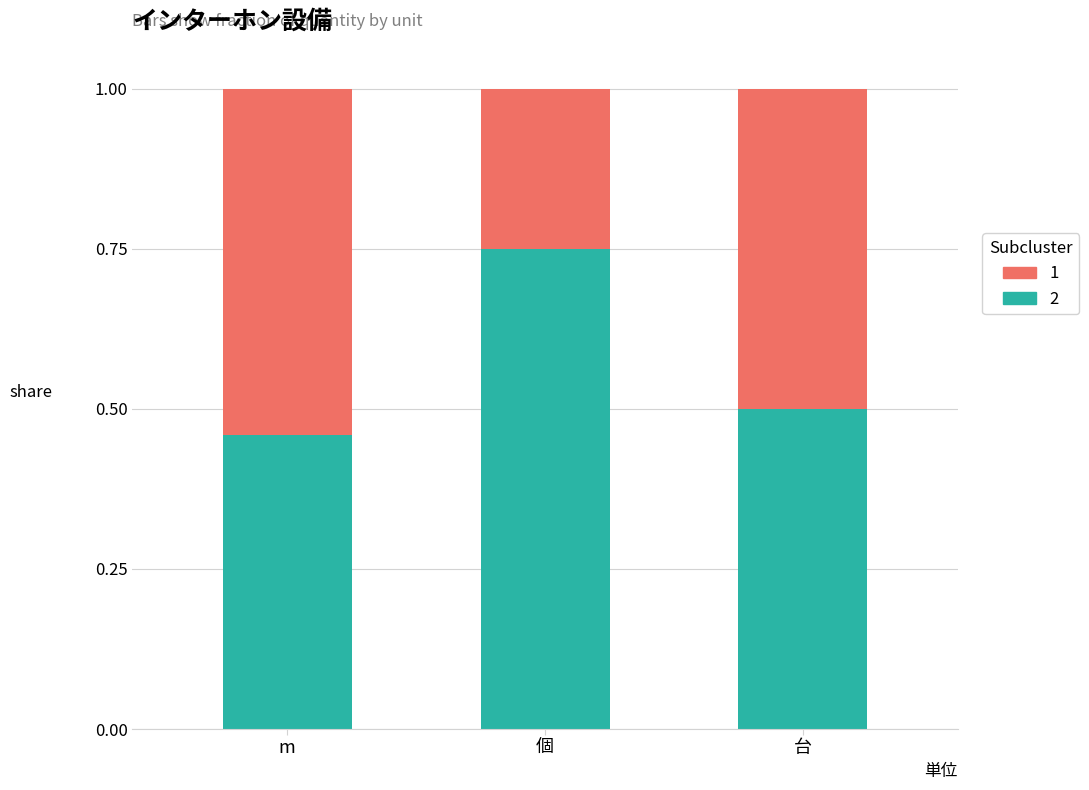

What is the total value across all series at m?

1.0